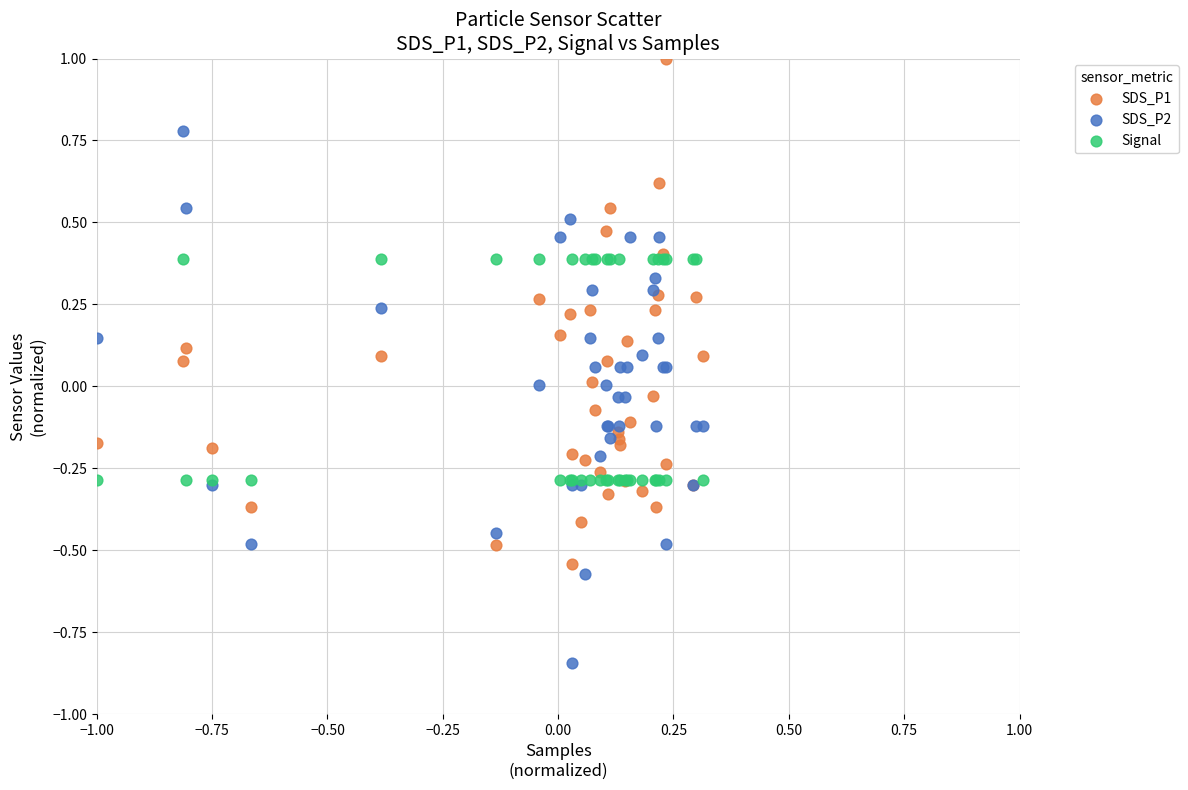

Which series contains the highest Y value?

SDS_P1